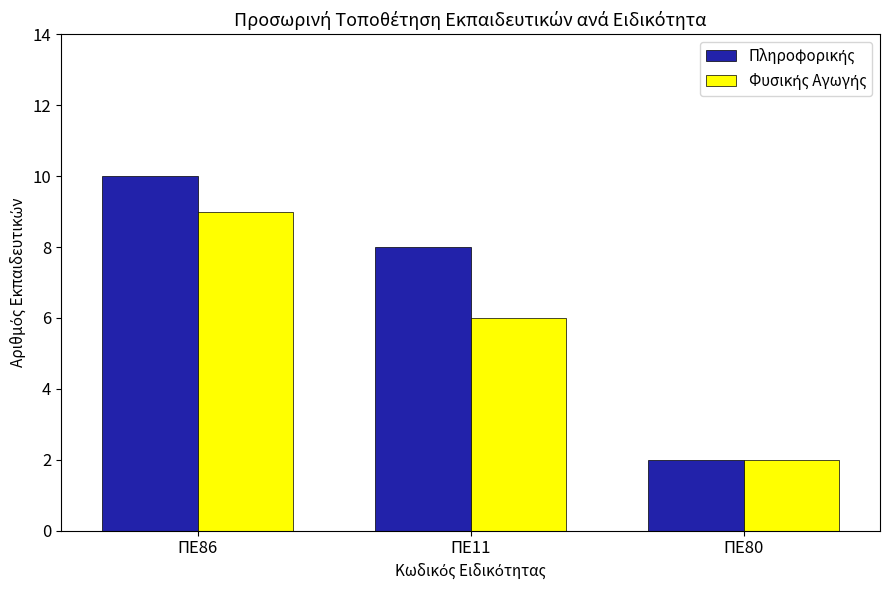

Which category has the lowest value across all series?

ΠΕ80